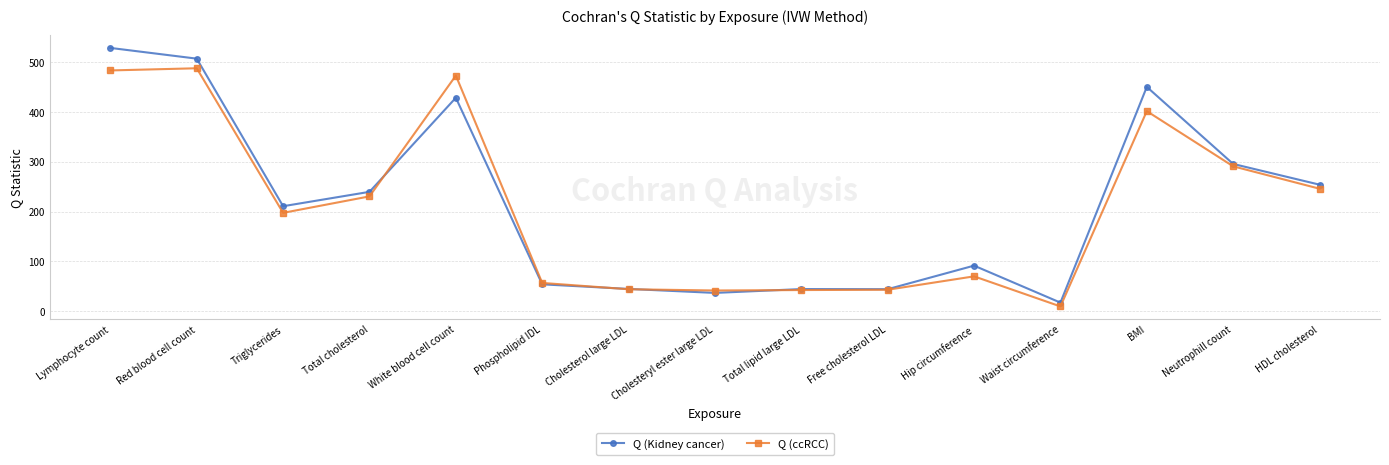

What position from the right is Cholesterol large LDL?

9